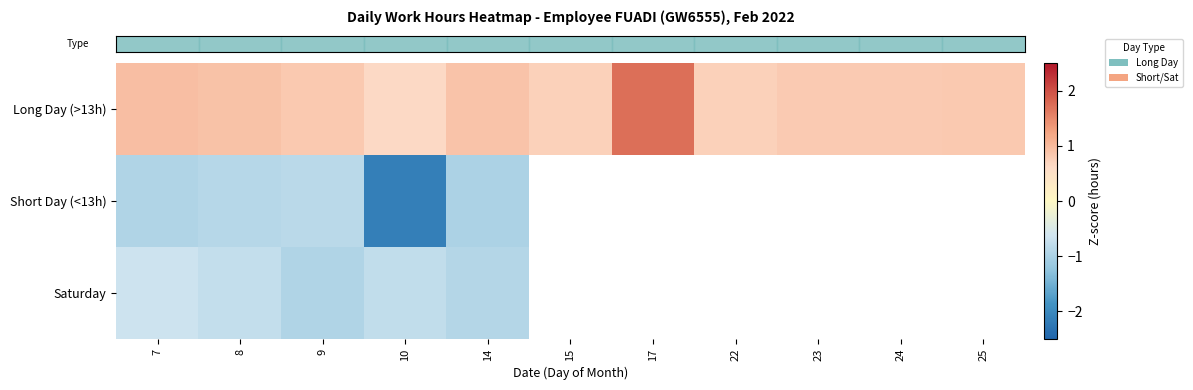

The row_1 series shows -0.9 at 7. True or false?

True